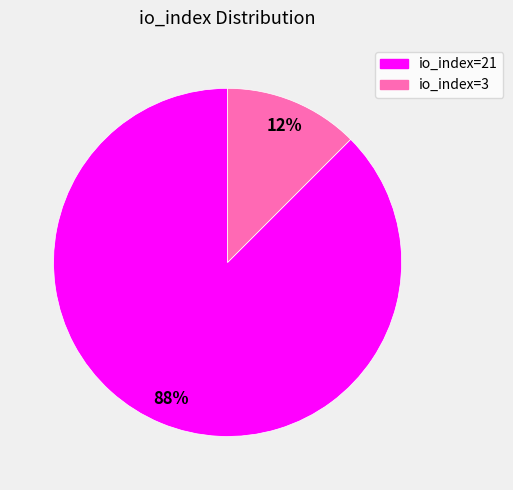

Is it true that io_index=3 is 19% of the pie?

False